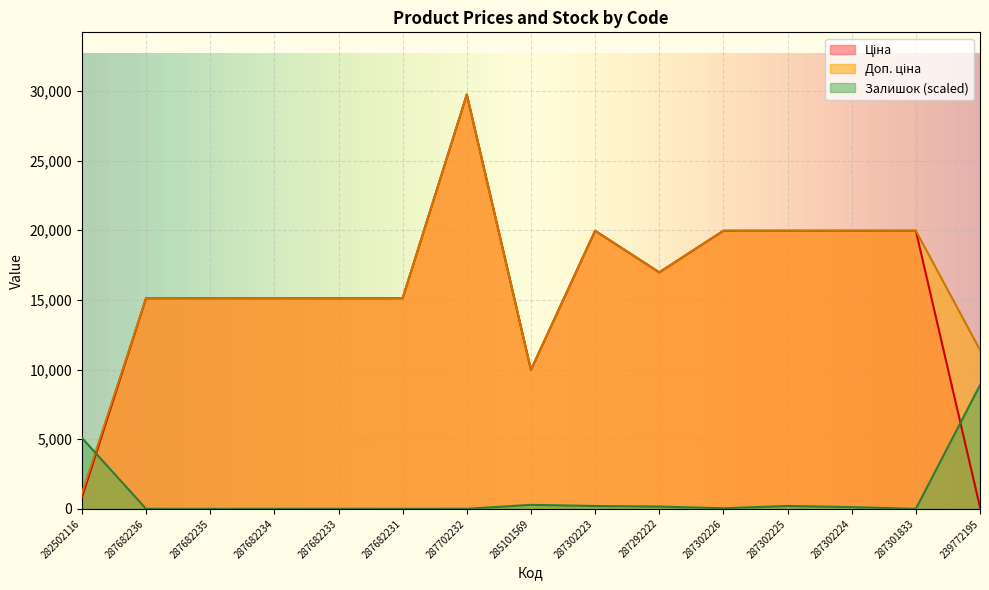

Which series changed the most between 287682236 and 287702232?

Ціна